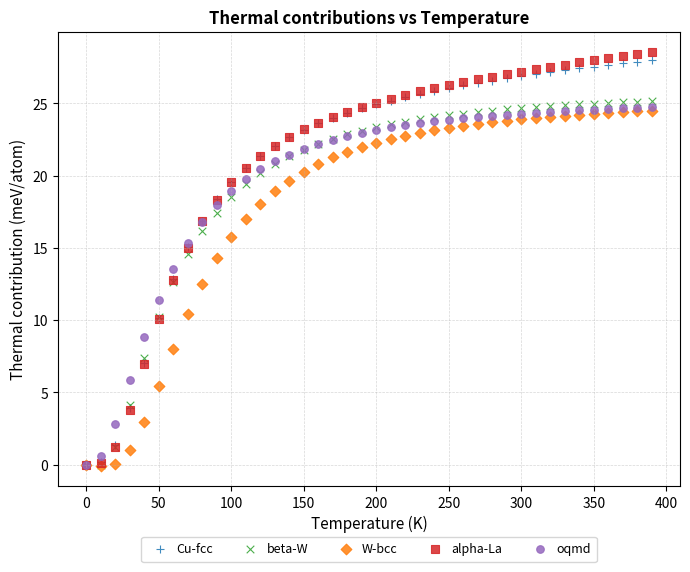

What are all the series names shown in the legend?

Cu-fcc, beta-W, W-bcc, alpha-La, oqmd